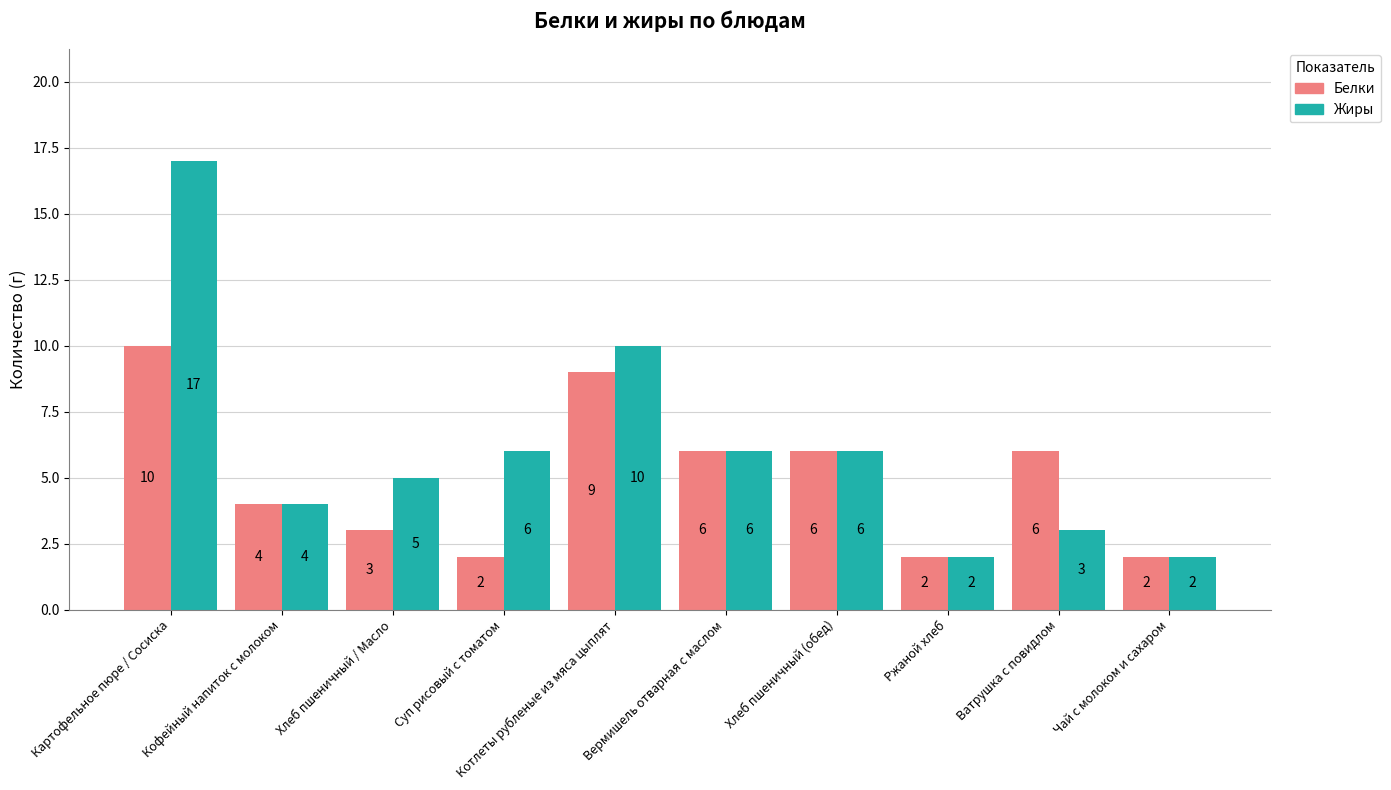

What is the sum of the Белки values at Вермишель отварная с маслом and Хлеб пшеничный / Масло?

9